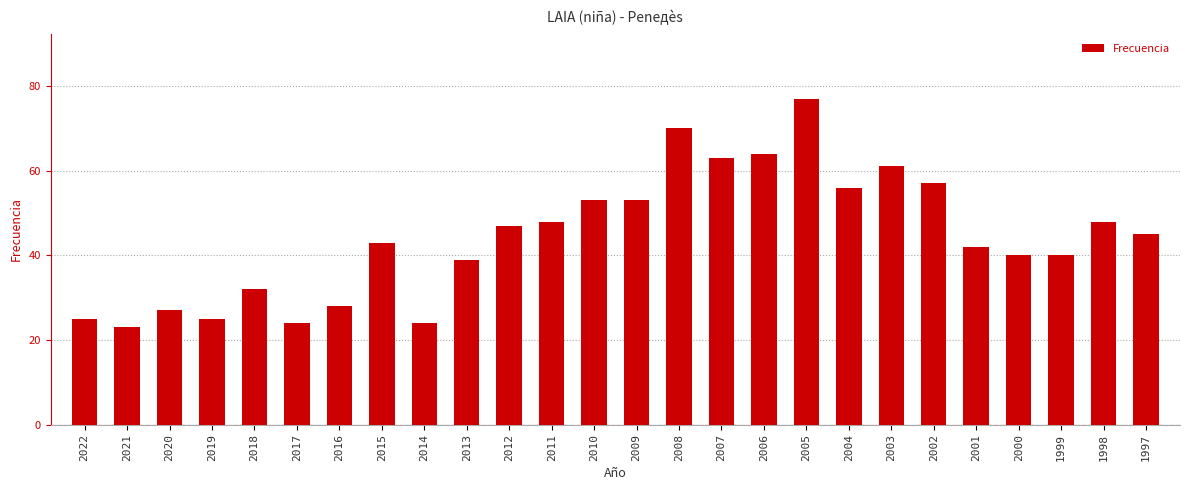

What is the smallest value displayed?

23